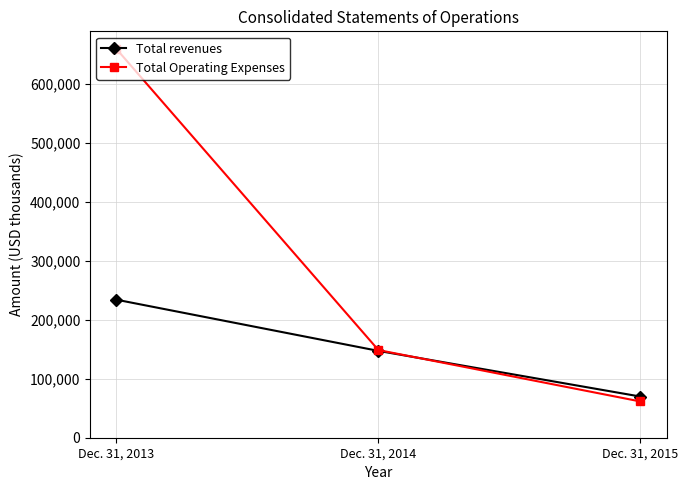

What are all the series names shown in the legend?

Total revenues, Total Operating Expenses